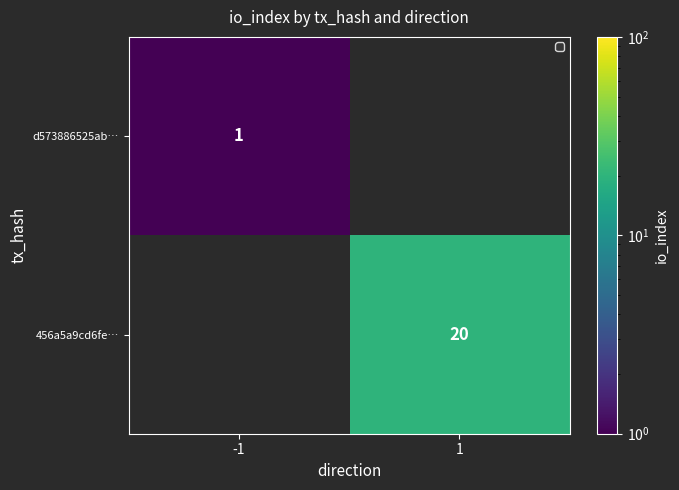

Is it true that 456a5a9cd6fe… equals 31 at 1?

False